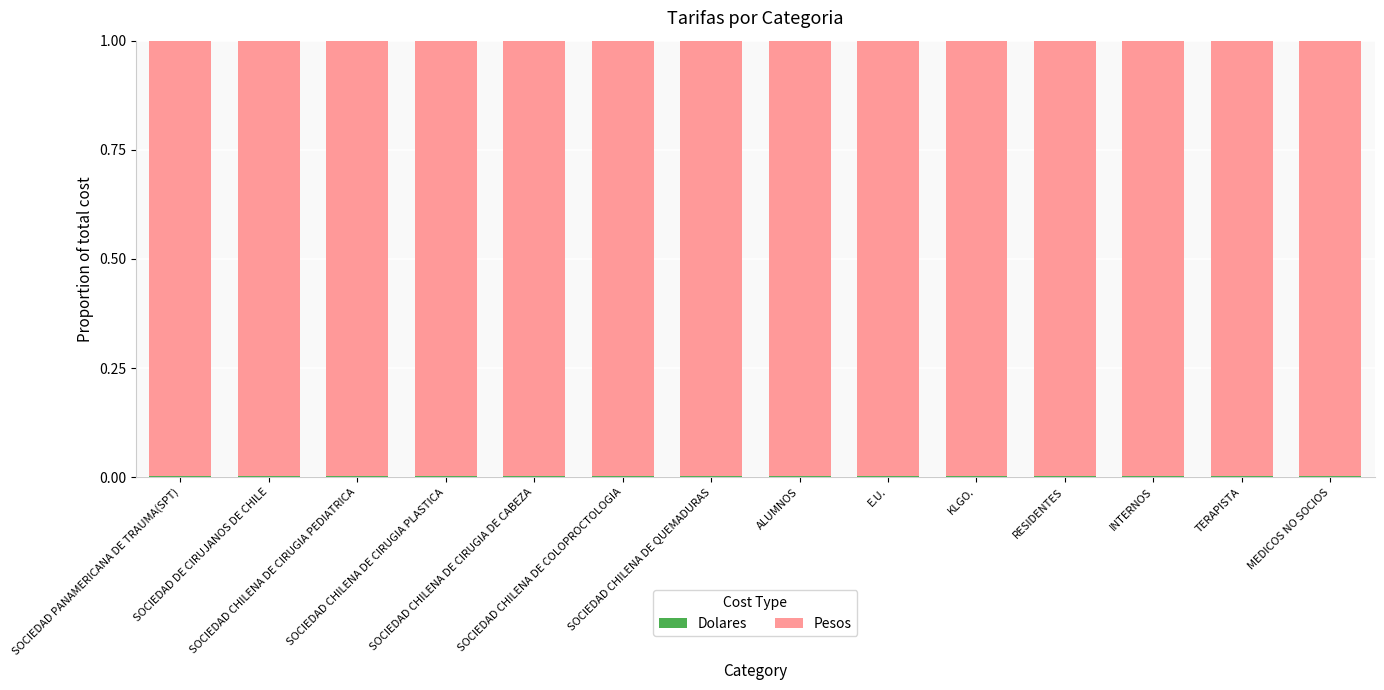

Are the bars horizontal?

No